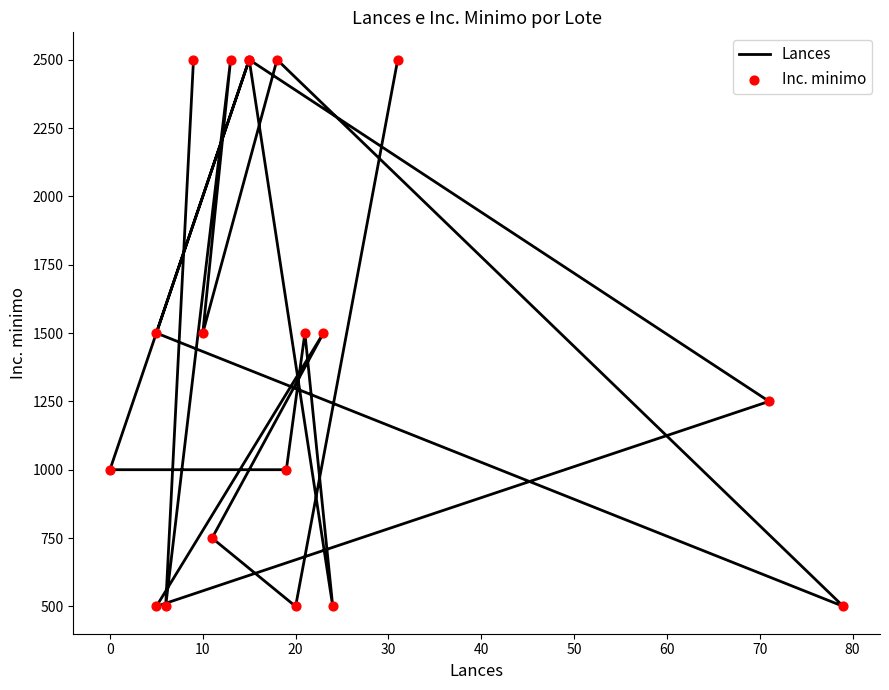

What are all the series names shown in the legend?

Lances, Inc. minimo